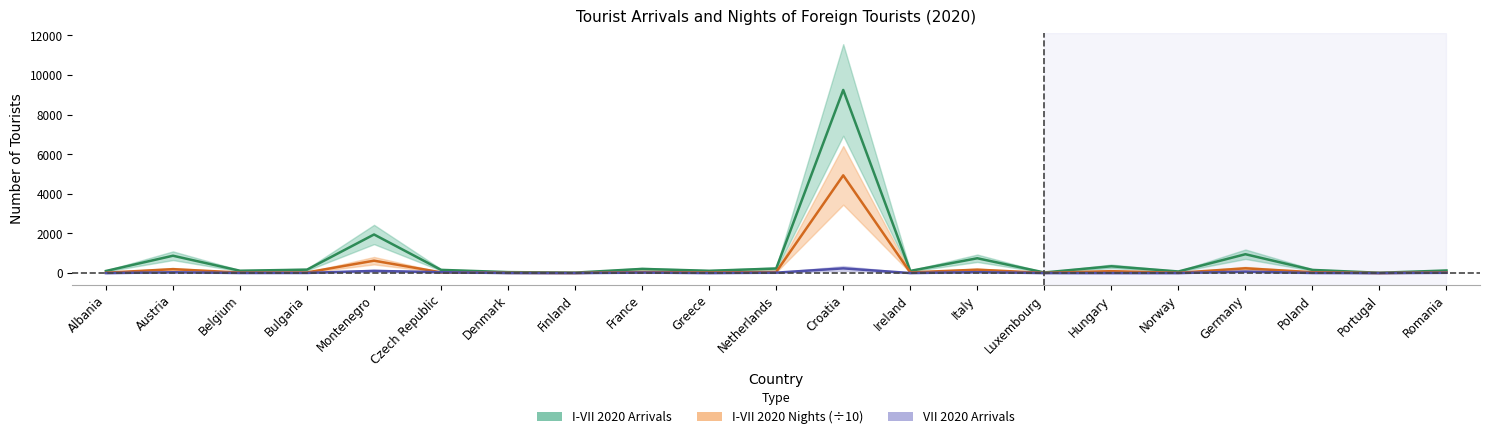

Does the chart display data point markers on the line(s)?

No